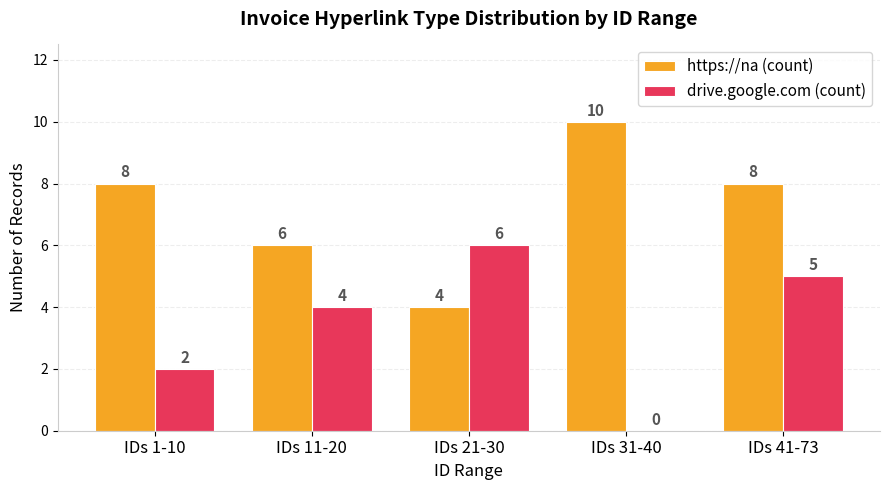

Which series has the largest total across all categories?

https://na (count)